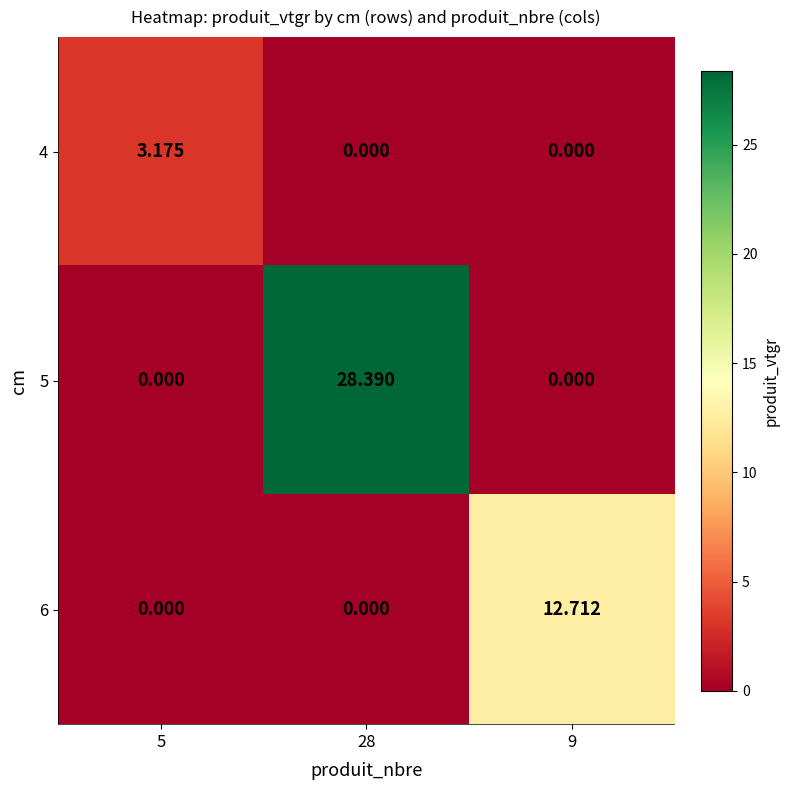

Reading left to right, list all the values displayed in this chart.

4: 5=3.2	28=0.0	9=0.0
5: 5=0.0	28=28.4	9=0.0
6: 5=0.0	28=0.0	9=12.7